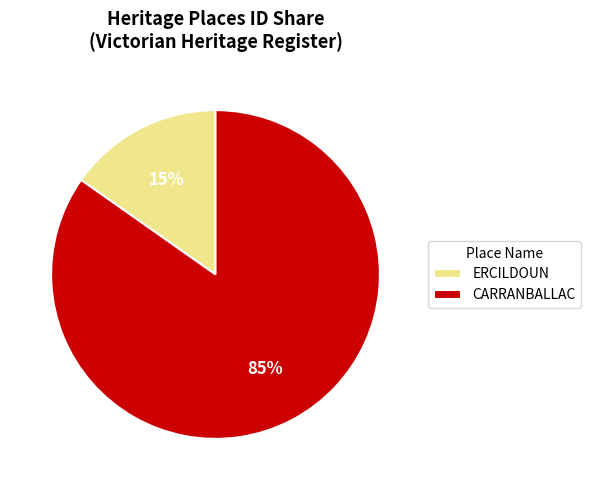

Is ERCILDOUN the majority of the pie?

No